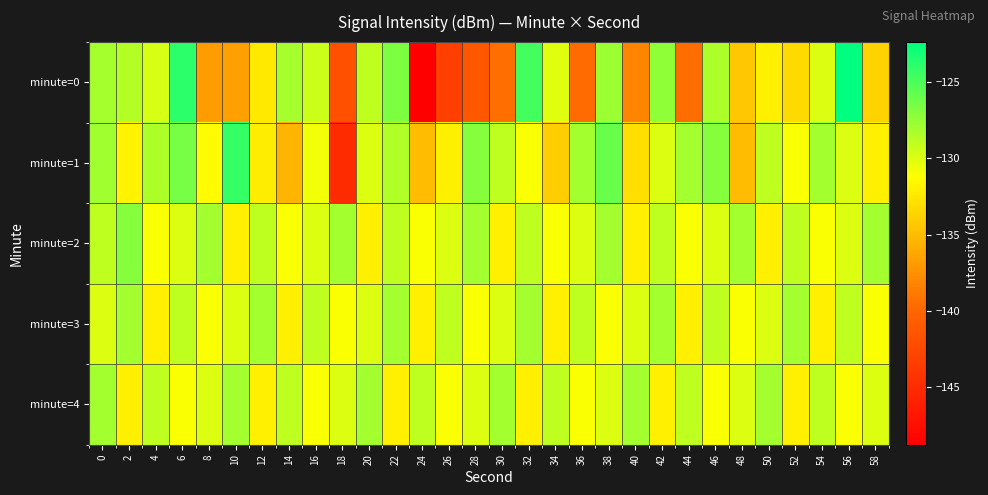

List the series in order of their peak value, lowest first.

minute=3, minute=4, minute=2, minute=1, minute=0